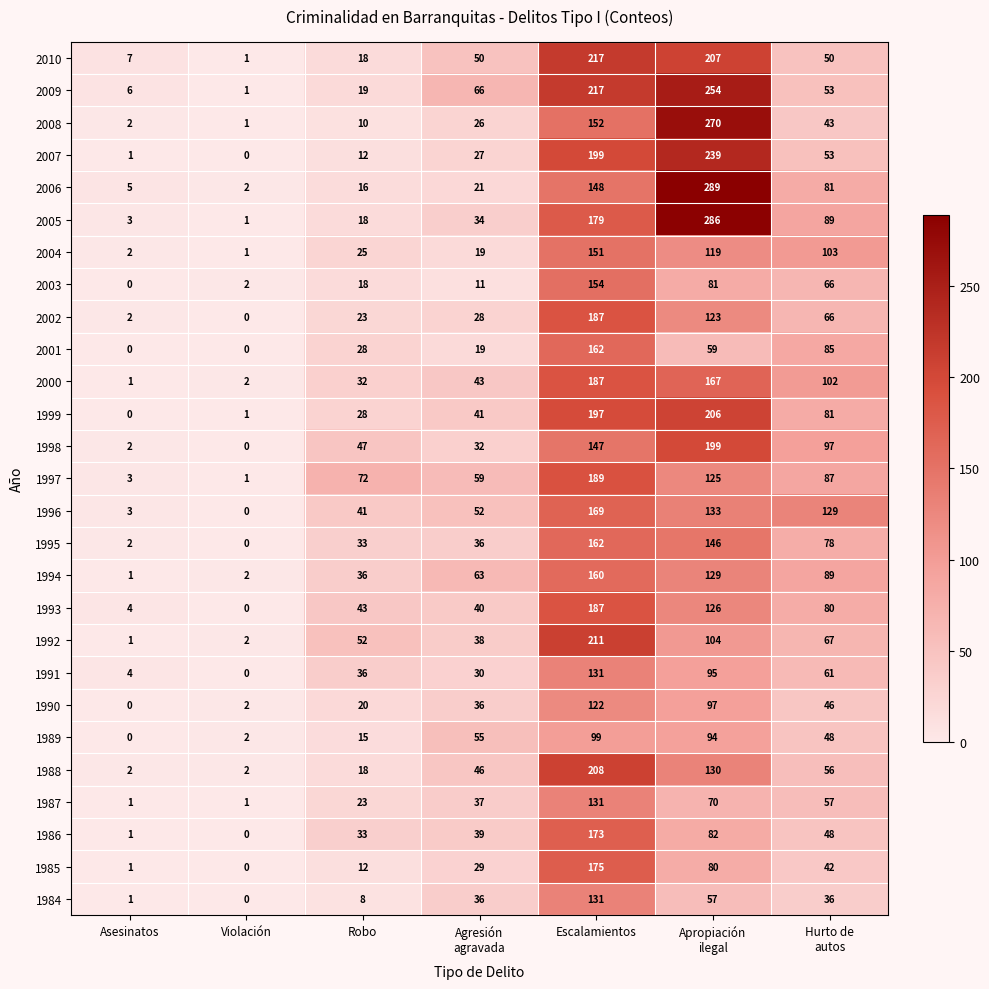

Which series changed the most between Asesinatos and Robo?

1997